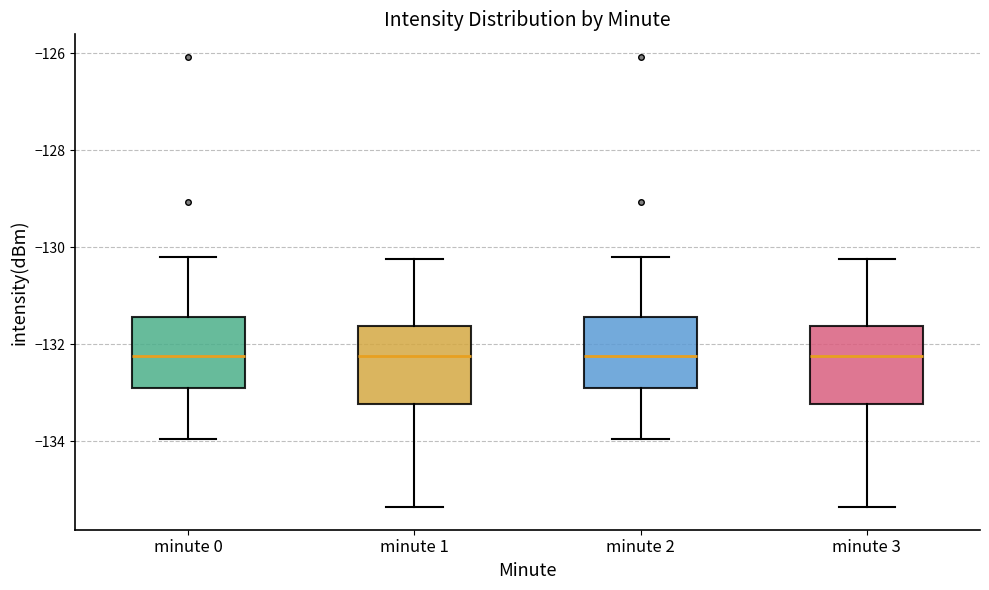

Reading left to right, transcribe this box plot: for each box, give where its median line is, the range the box spans, and where its two whiskers end, as read against the y-axis. The values are not printed on the chart, so give them approximately, as read against the axis.

minute 0: median -132.2, box -133.0 to -131.4, whiskers -134.0 to -130.2
minute 1: median -132.2, box -133.2 to -131.6, whiskers -135.4 to -130.2
minute 2: median -132.2, box -133.0 to -131.4, whiskers -134.0 to -130.2
minute 3: median -132.2, box -133.2 to -131.6, whiskers -135.4 to -130.2